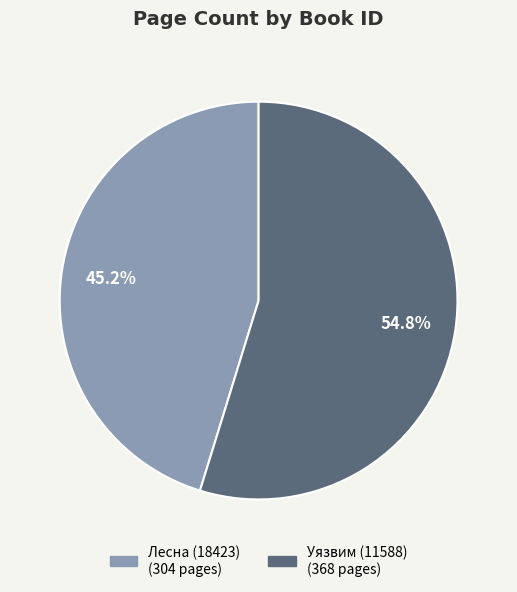

Is there any slice that represents more than half of the pie?

Yes